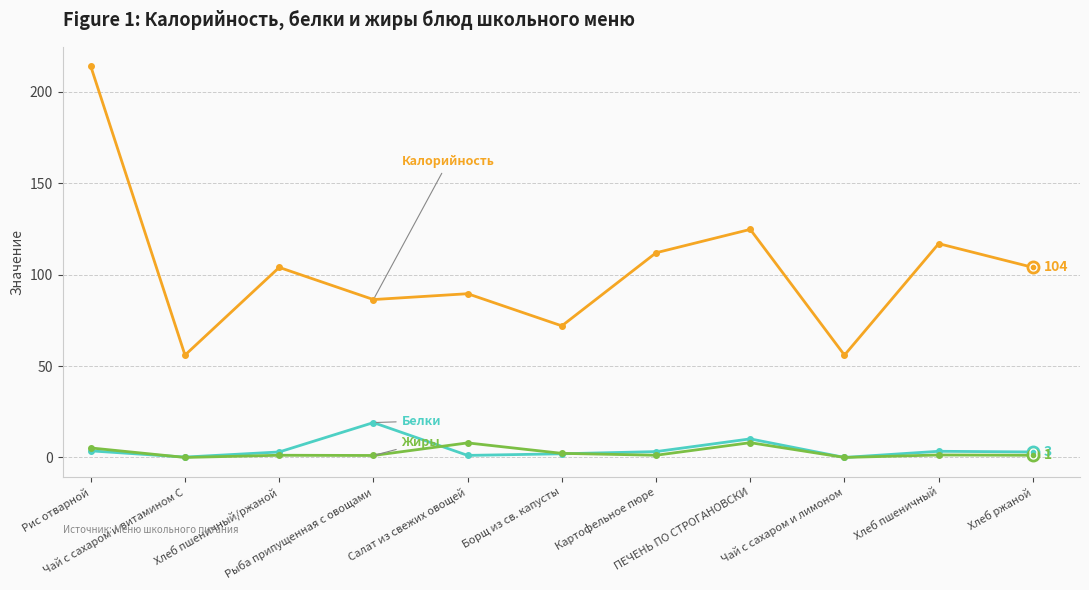

At which category is the sum across all series the highest?

Рис отварной